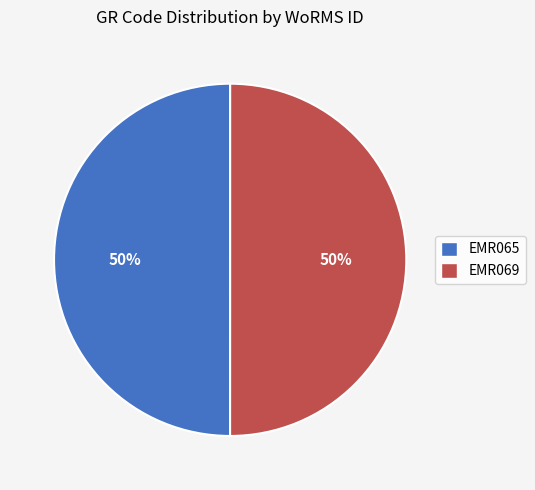

What is the ratio of the value at EMR069 to the value at EMR065?

1.0